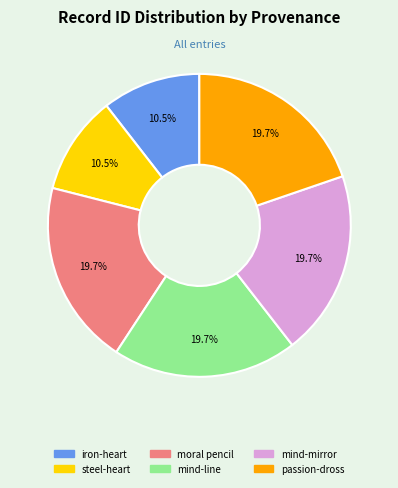

Is there any slice that represents more than half of the pie?

No